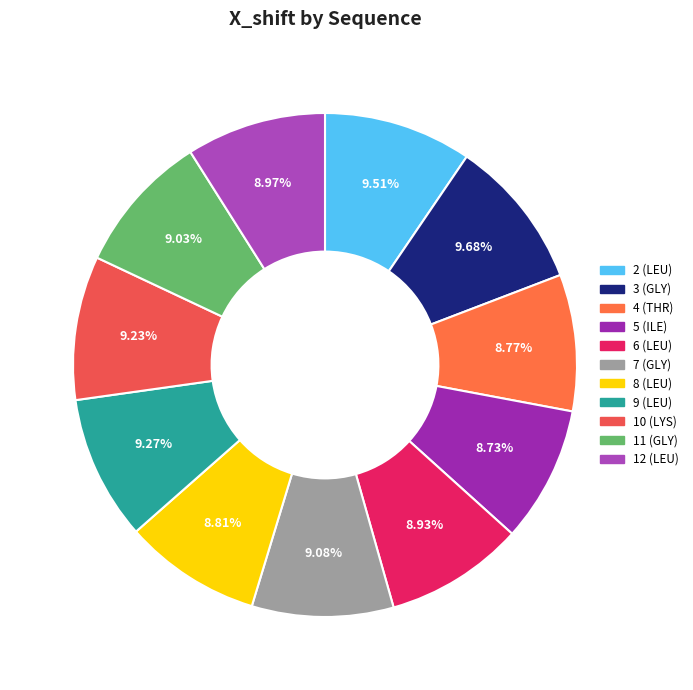

To the nearest percent, what is the difference between the largest and smallest slice percentages?

1%